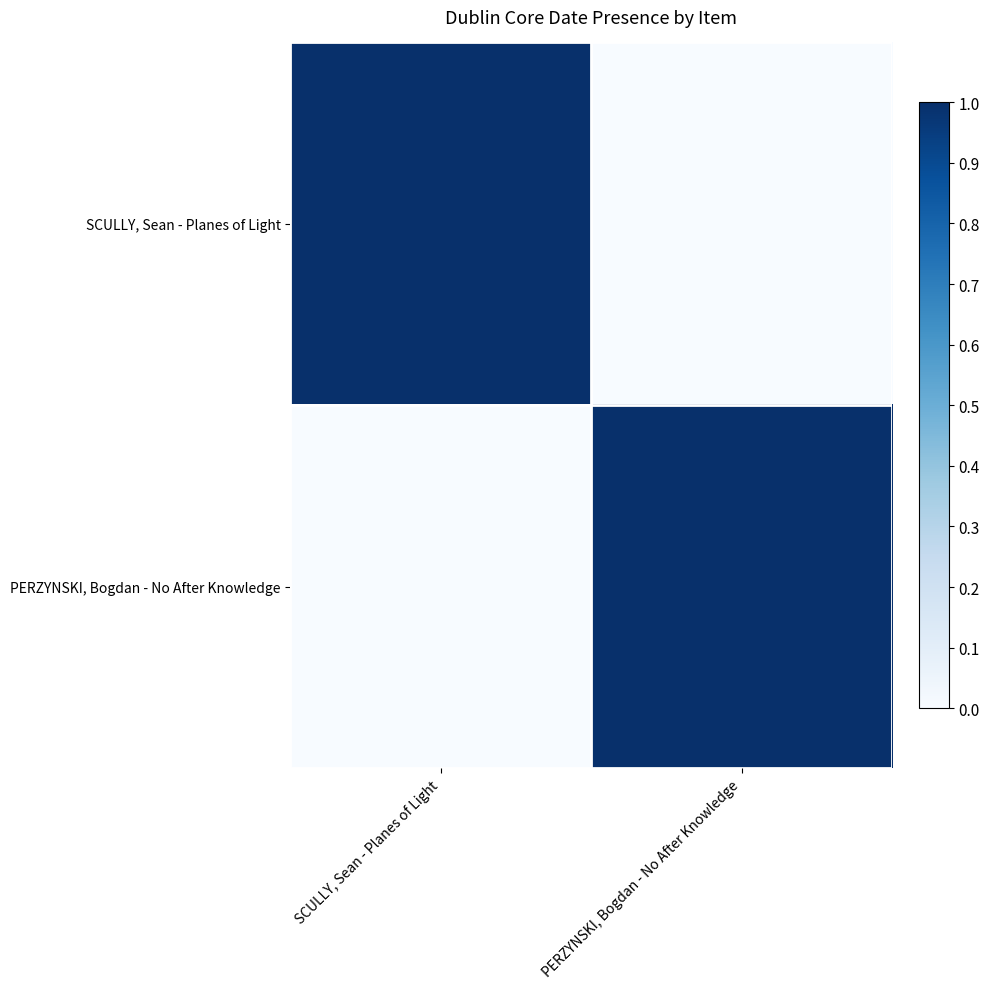

List the series in order of their overall mean, highest first.

SCULLY, Sean - Planes of Light, PERZYNSKI, Bogdan - No After Knowledge